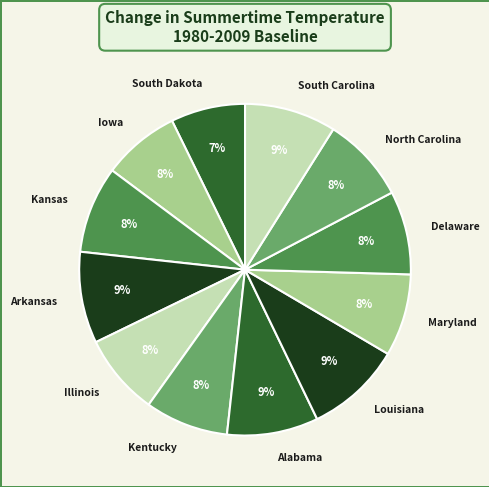

The North Carolina slice represents 8% of the pie. True or false?

True